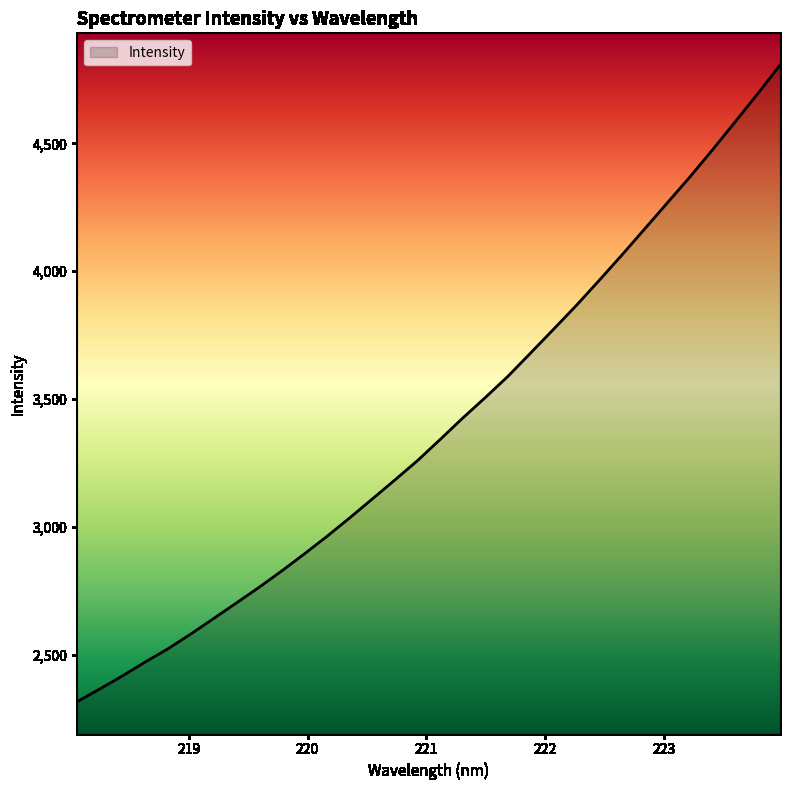

What is the smallest value displayed?

2316.1